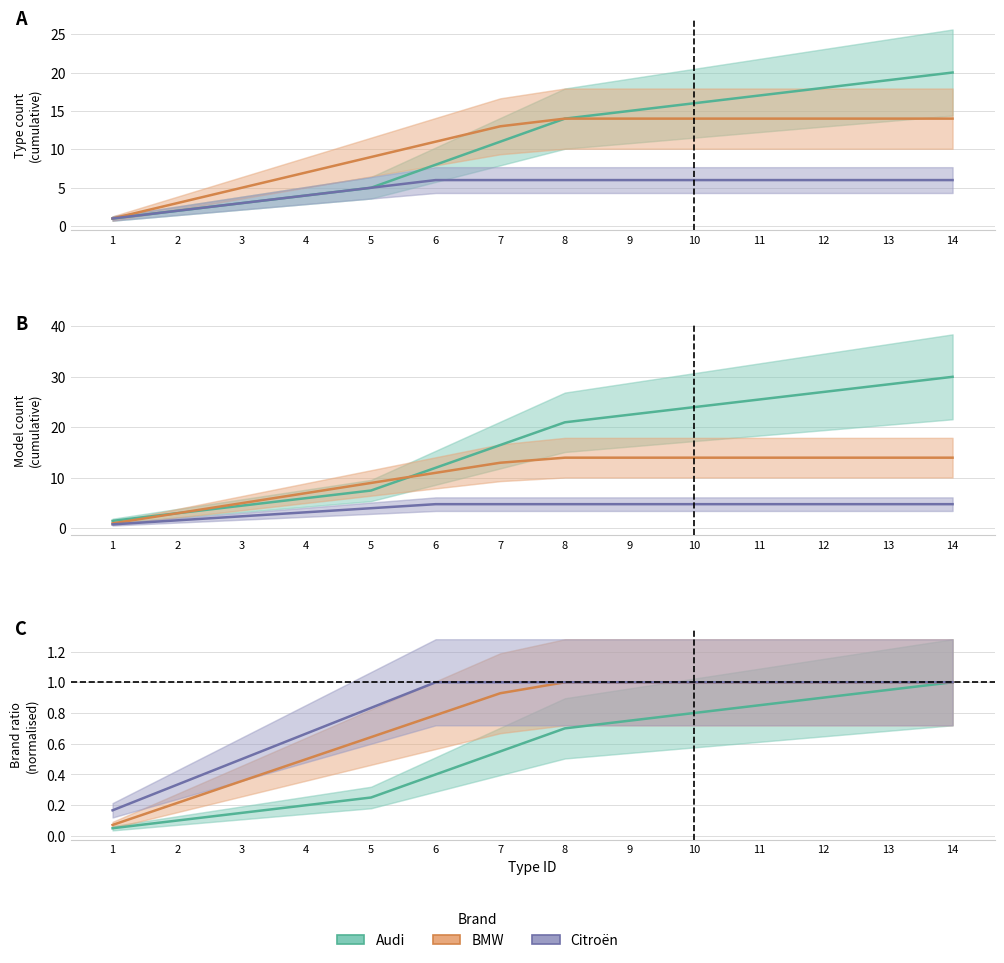

Read the Audi value at 1.

0.1